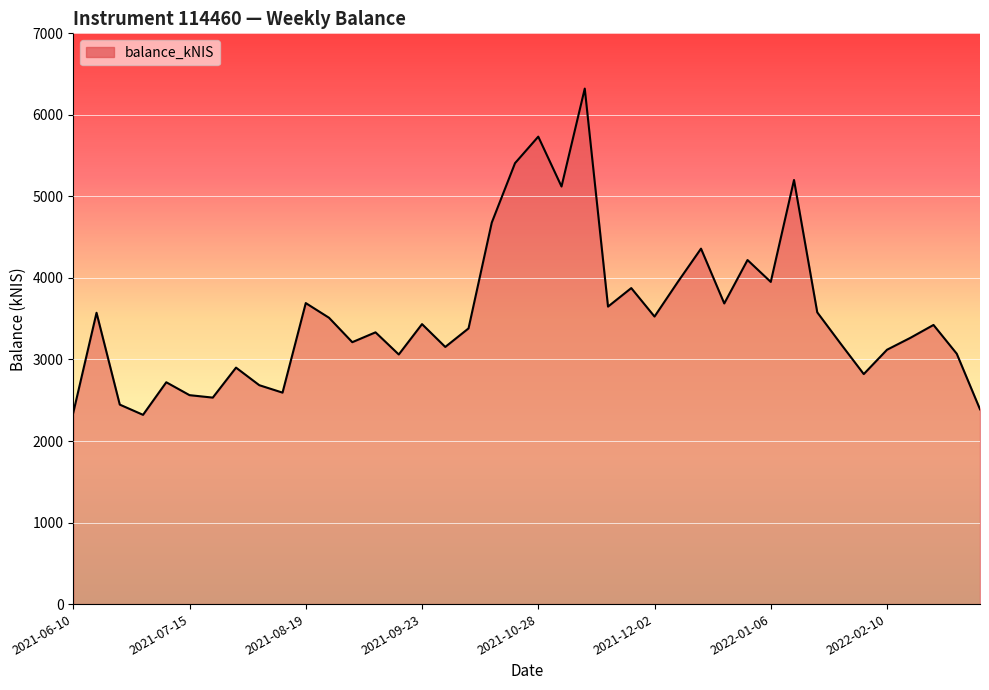

What is the maximum value shown in the chart?

6322.5